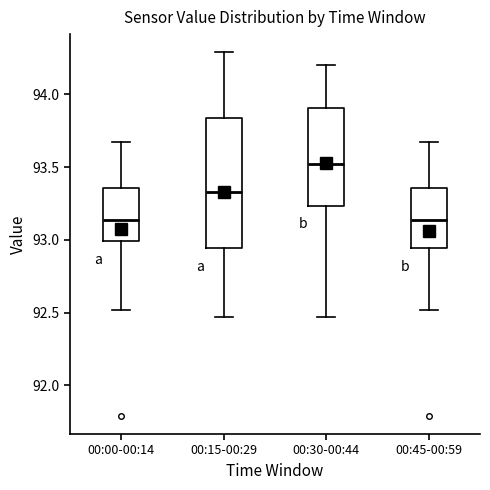

Reading left to right, transcribe this box plot: for each box, give where its median line is, the range the box spans, and where its two whiskers end, as read against the y-axis. The values are not printed on the chart, so give them approximately, as read against the axis.

00:00-00:14: median 93.15, box 93.00 to 93.35, whiskers 92.50 to 93.65
00:15-00:29: median 93.35, box 92.95 to 93.85, whiskers 92.45 to 94.30
00:30-00:44: median 93.50, box 93.25 to 93.90, whiskers 92.45 to 94.20
00:45-00:59: median 93.15, box 92.95 to 93.35, whiskers 92.50 to 93.65